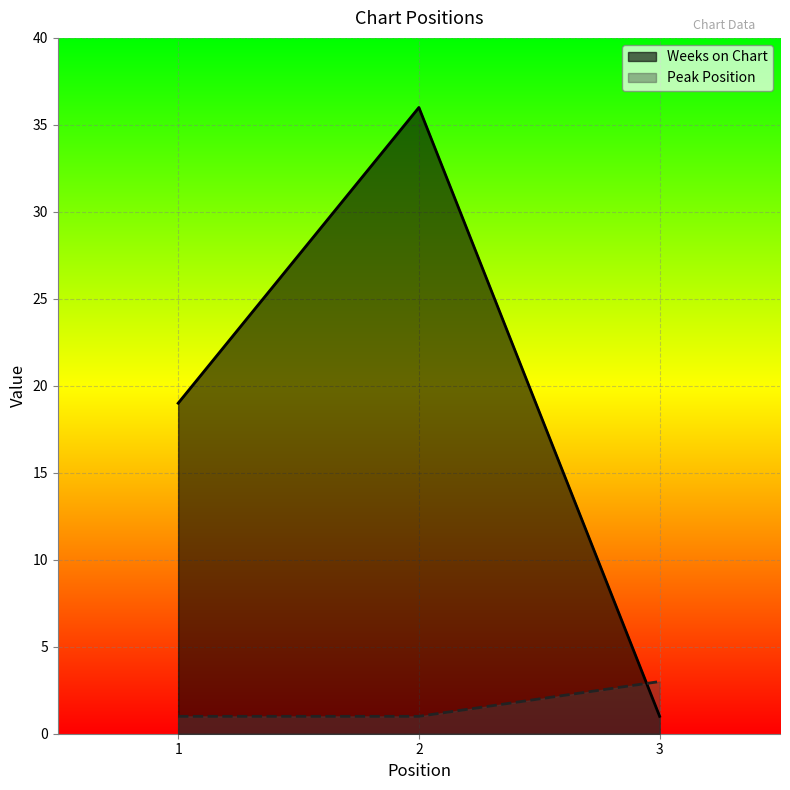

At which category does the chart reach its minimum across all series?

3